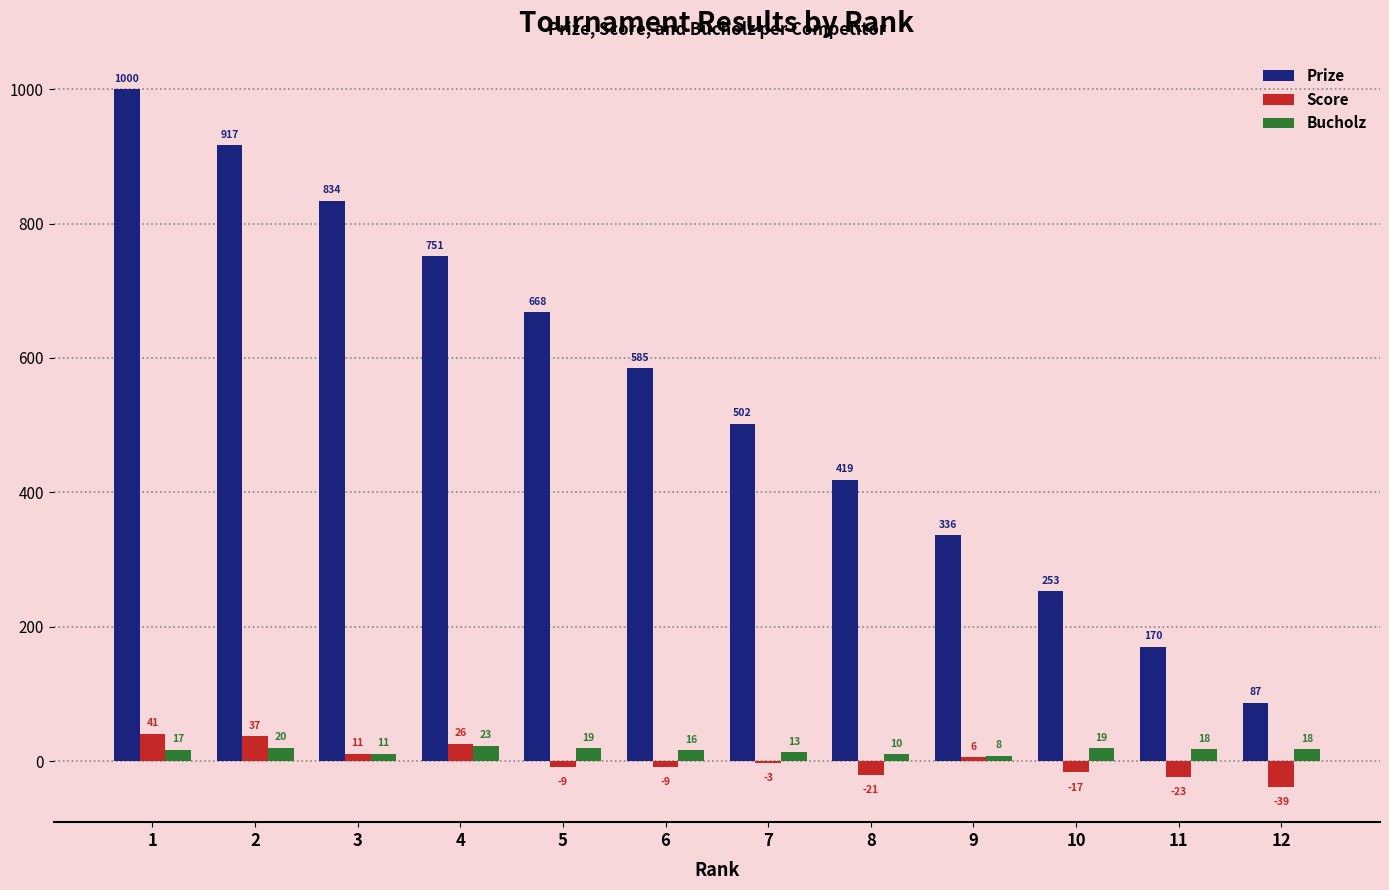

At which label does Prize first exceed 585?

1